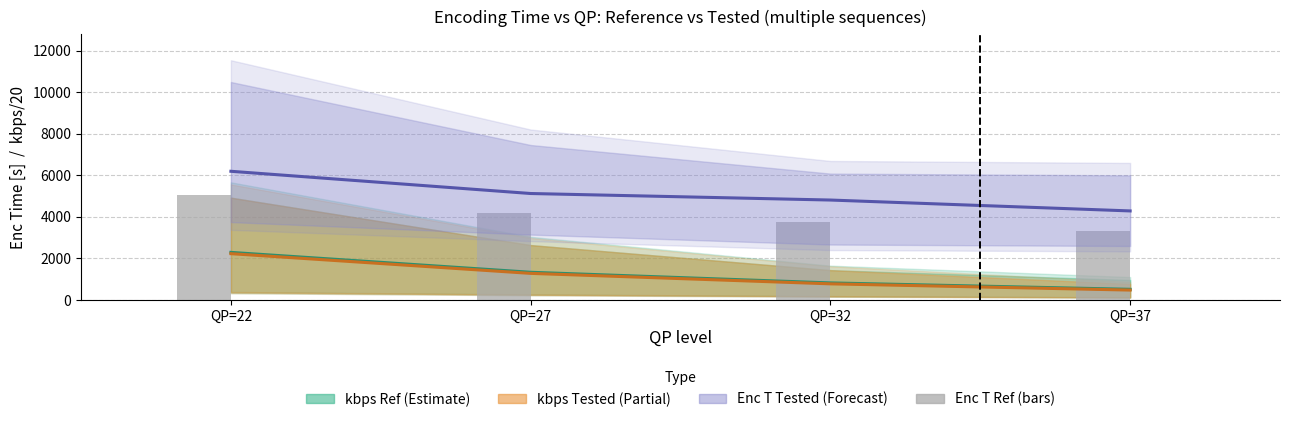

Where is kbps Tested (mean) nearest to the value 1344?

QP=27